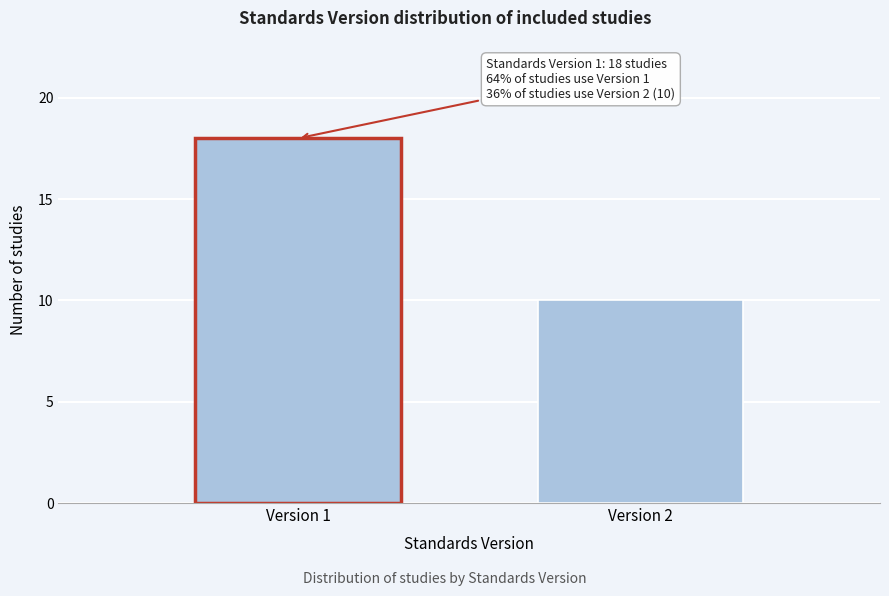

Reading left to right, extract all data points from this chart.

Version 1=18	Version 2=10